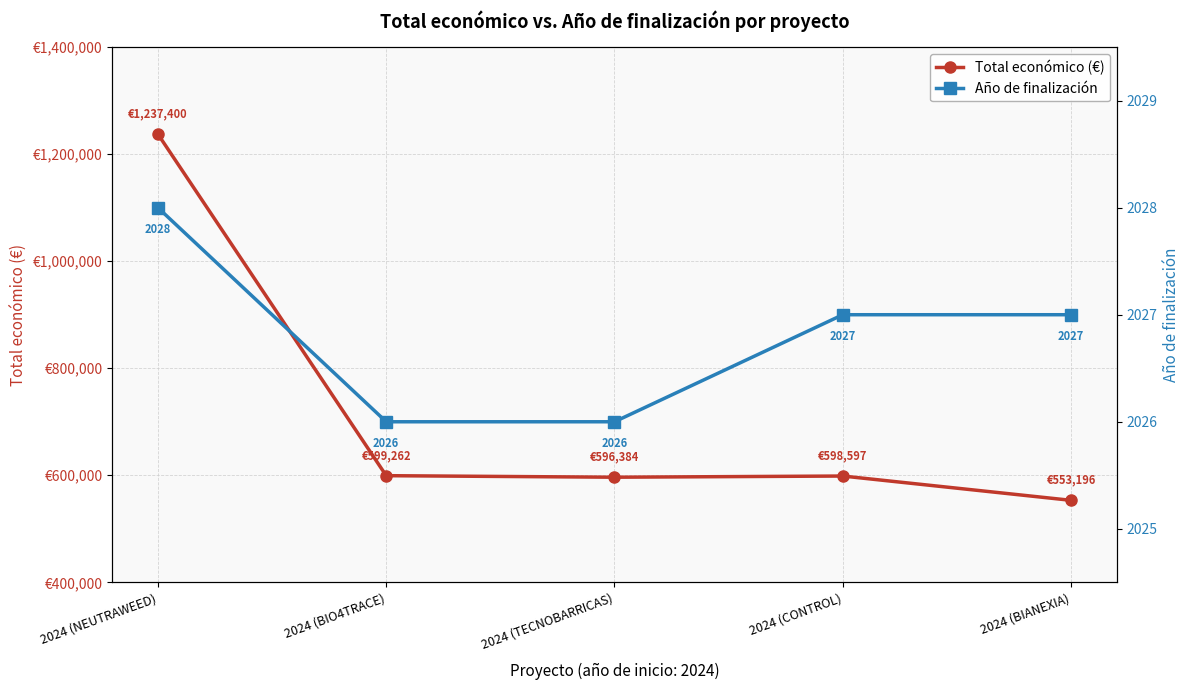

Between 2024 (CONTROL) and 2024 (BIO4TRACE), which is larger?

2024 (BIO4TRACE)